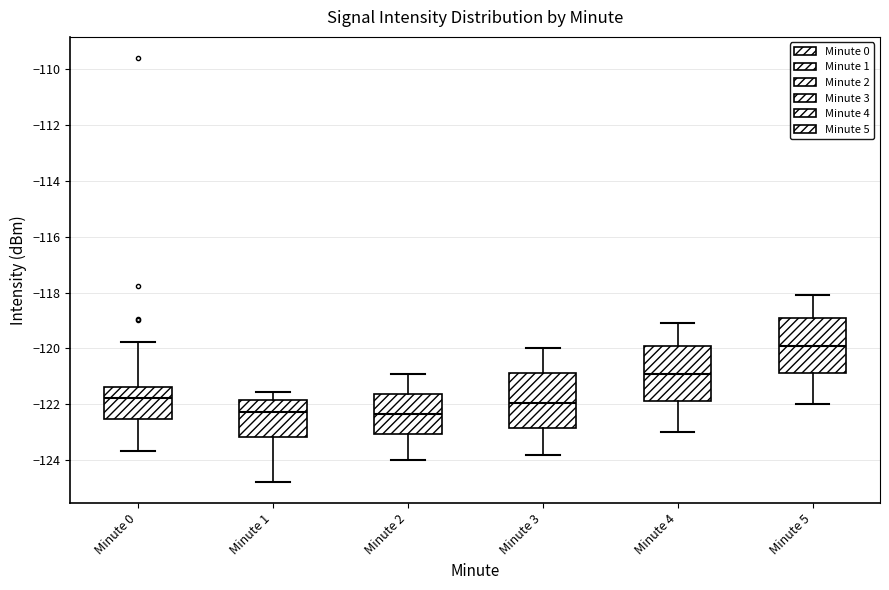

Which box has the highest median line?

Minute 5